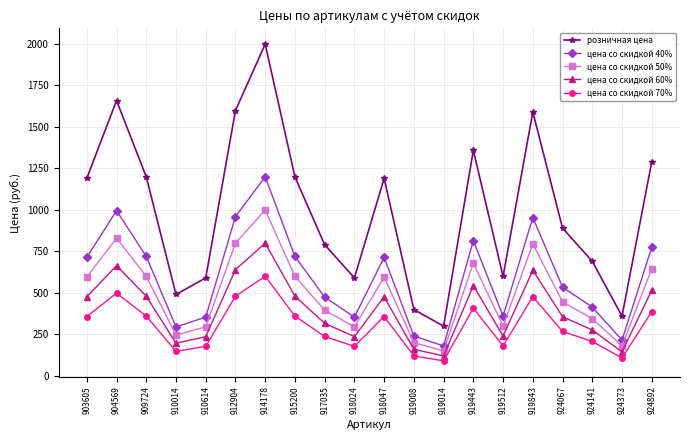

What is the total value across all series at 910014?

1372.0